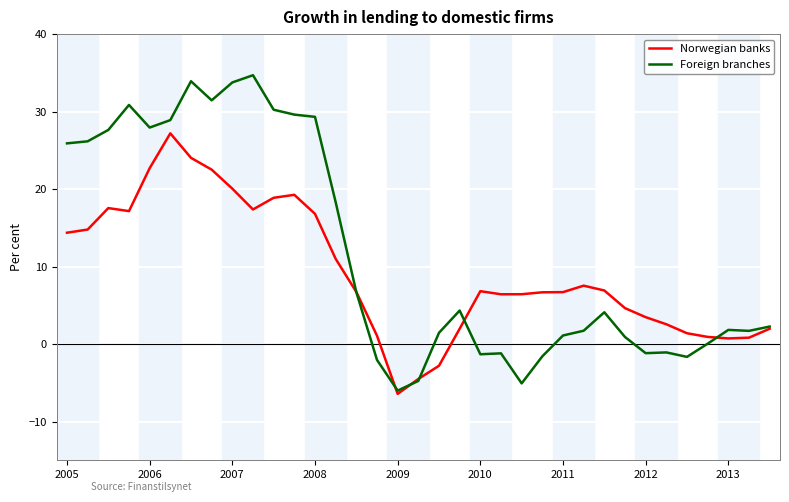

Which series has the largest range (max minus min)?

Foreign branches